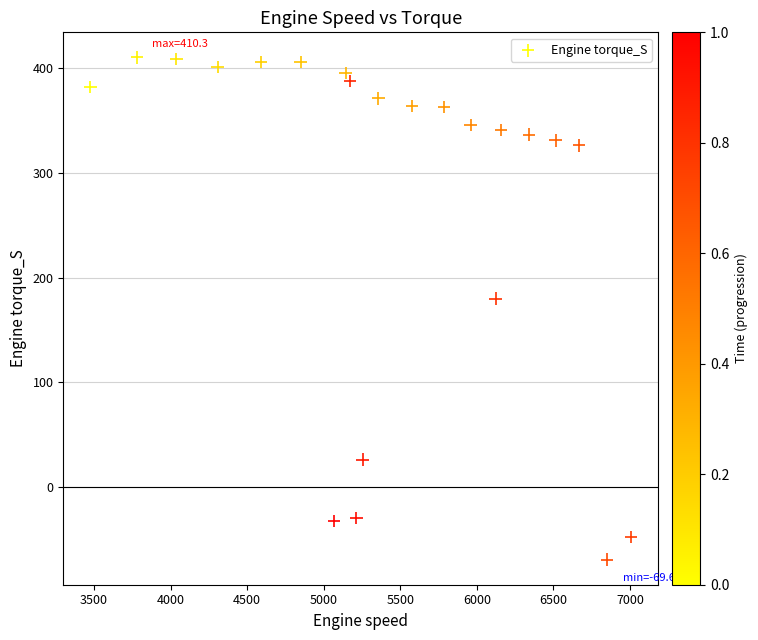

What is the range of X values (max minus min)?

3531.2